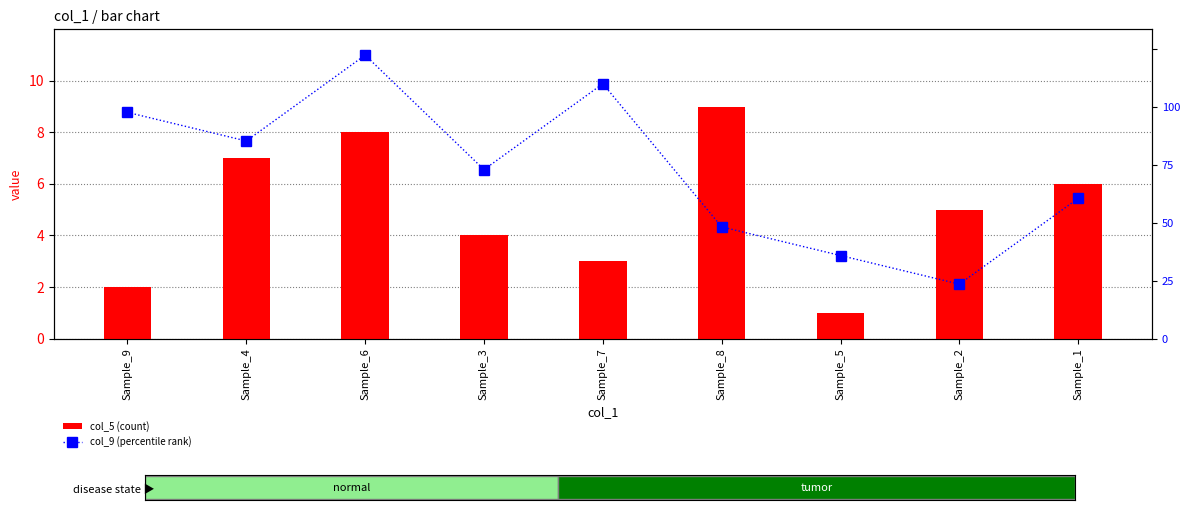

Which category has the highest value across all series?

Sample_6